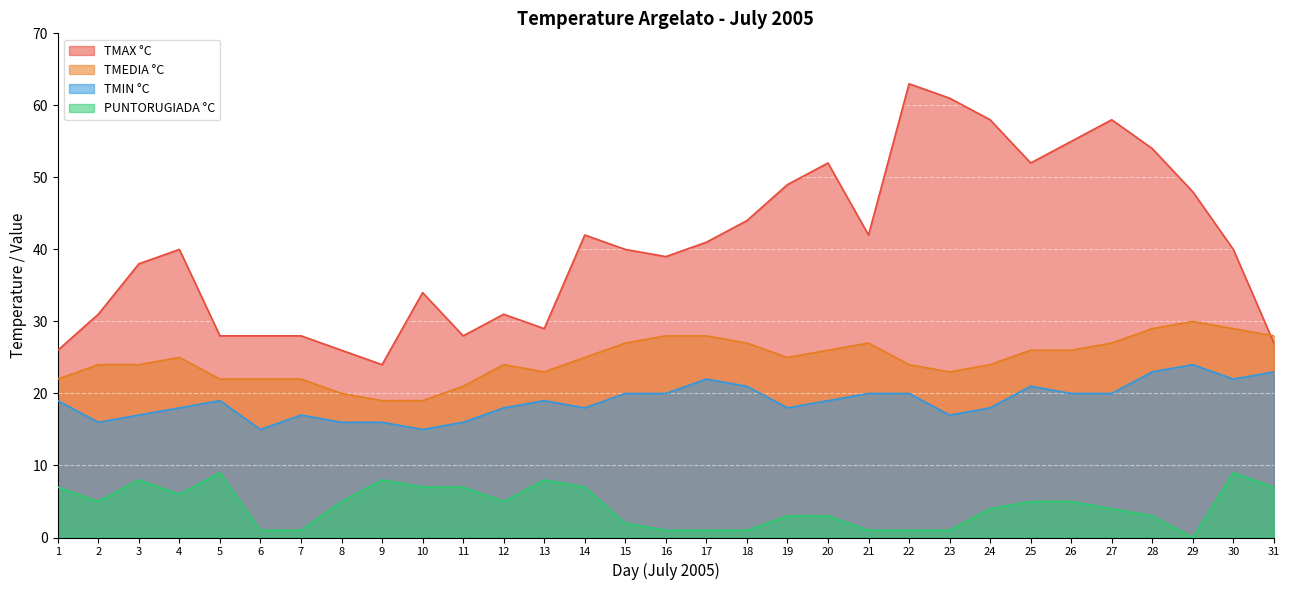

Which series has the largest total across all categories?

TMAX °C